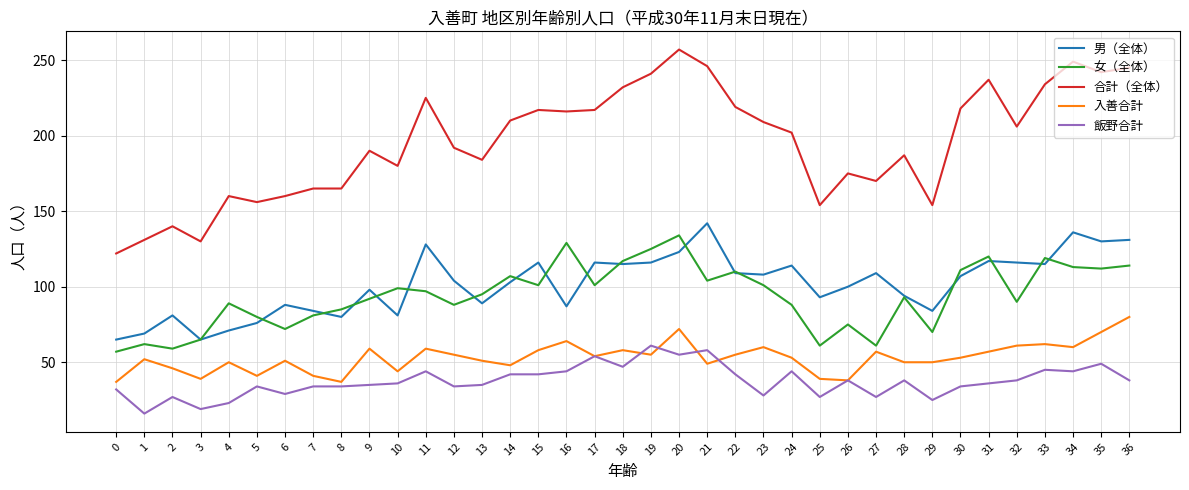

At which category does 入善合計 reach its first local valley?

3